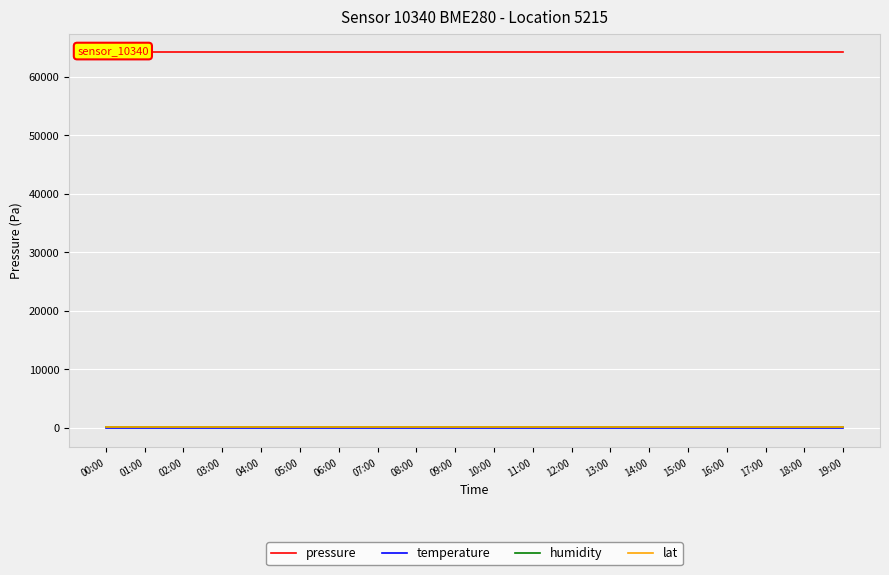

The lat series shows 48.7 at 04:00. True or false?

True